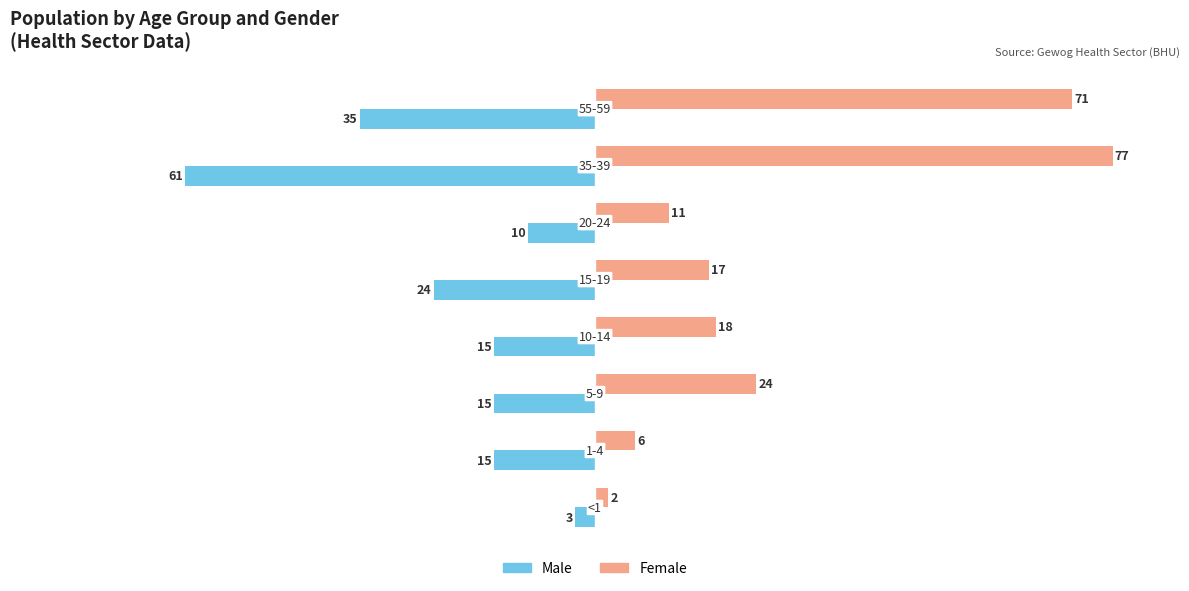

Which series has the widest spread of values?

Female